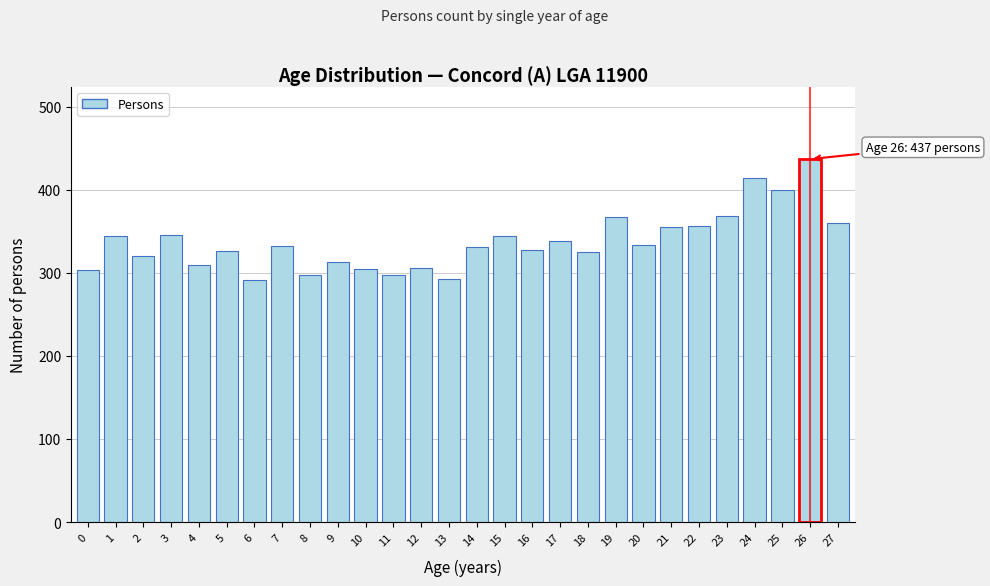

What is the value of the 19th bar from the left?

325